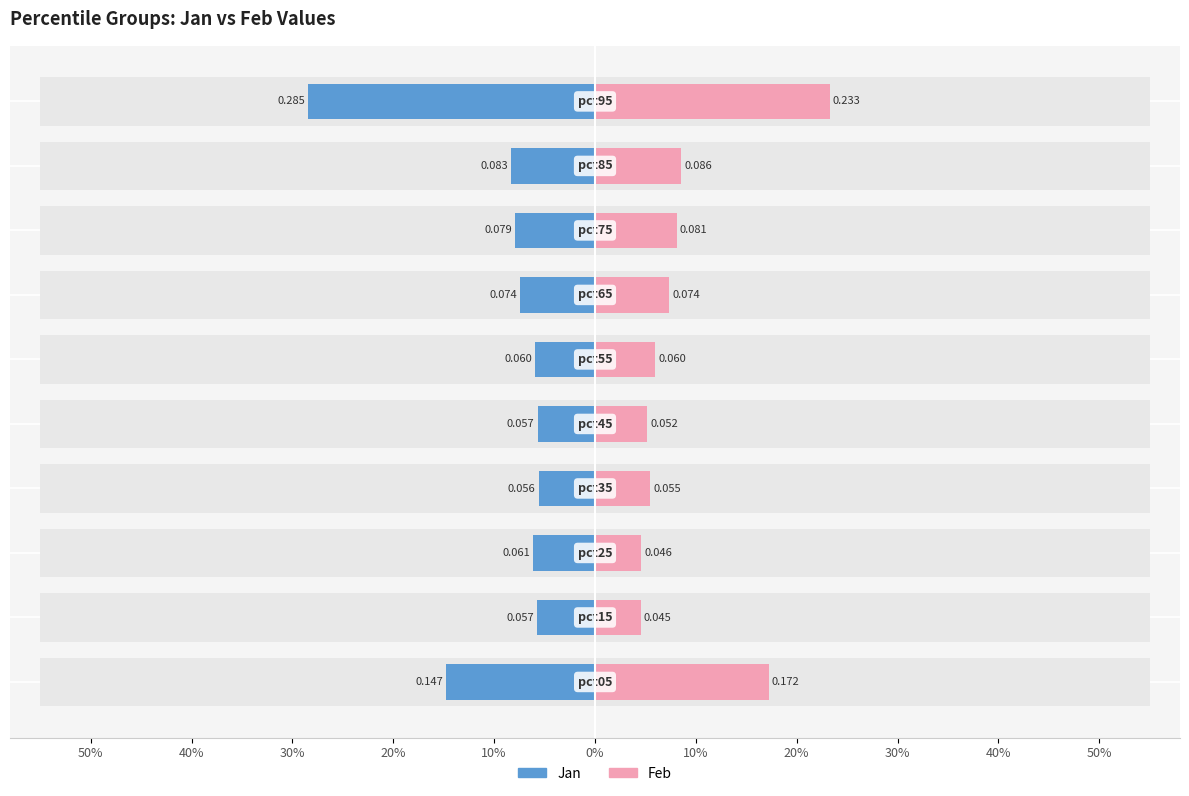

Which series changed the most between 50% and 20%?

Feb